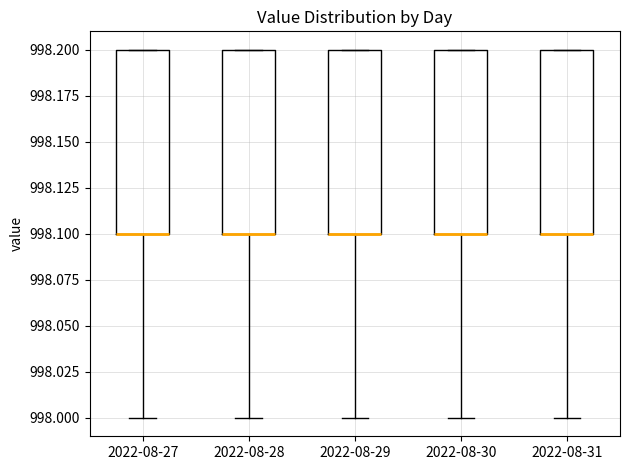

Reading left to right, transcribe this box plot: for each box, give where its median line is, the range the box spans, and where its two whiskers end, as read against the y-axis. The values are not printed on the chart, so give them approximately, as read against the axis.

2022-08-27: median 998.1 (drawn on the box's lower edge), box 998.1 to 998.2, whiskers 998.0 to 998.2
2022-08-28: median 998.1 (drawn on the box's lower edge), box 998.1 to 998.2, whiskers 998.0 to 998.2
2022-08-29: median 998.1 (drawn on the box's lower edge), box 998.1 to 998.2, whiskers 998.0 to 998.2
2022-08-30: median 998.1 (drawn on the box's lower edge), box 998.1 to 998.2, whiskers 998.0 to 998.2
2022-08-31: median 998.1 (drawn on the box's lower edge), box 998.1 to 998.2, whiskers 998.0 to 998.2